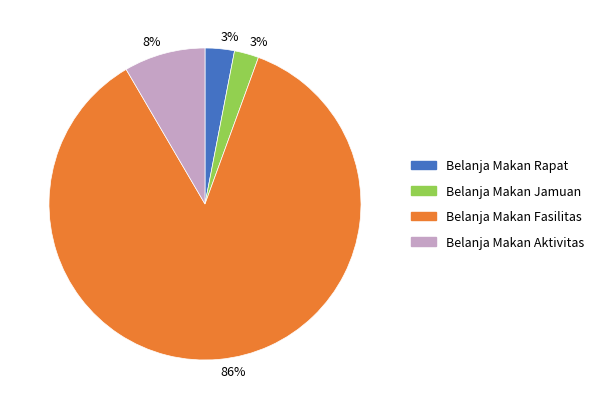

Does any single category account for the majority?

Yes